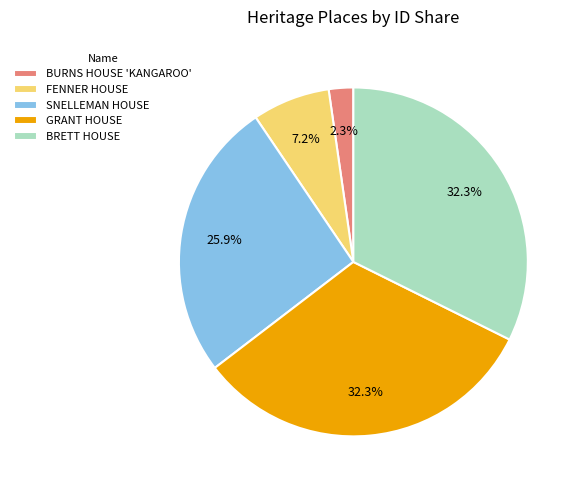

To the nearest percent, what is the difference between the largest and smallest slice percentages?

30%